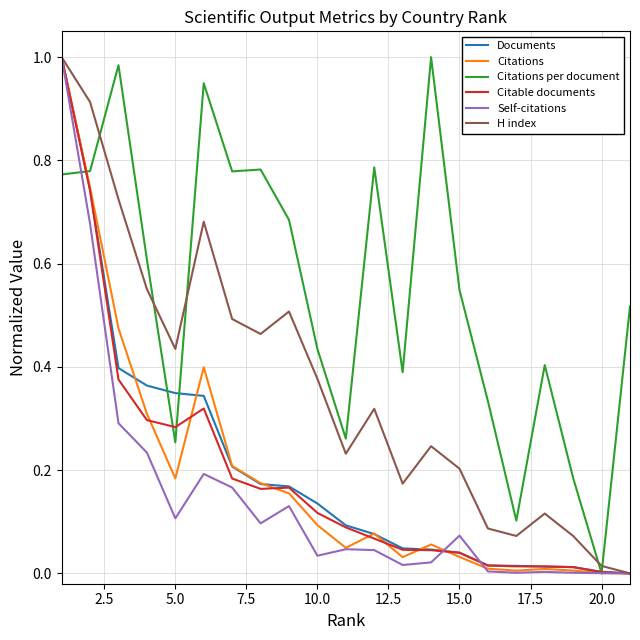

What are all the series names shown in the legend?

Documents, Citations, Citations per document, Citable documents, Self-citations, H index